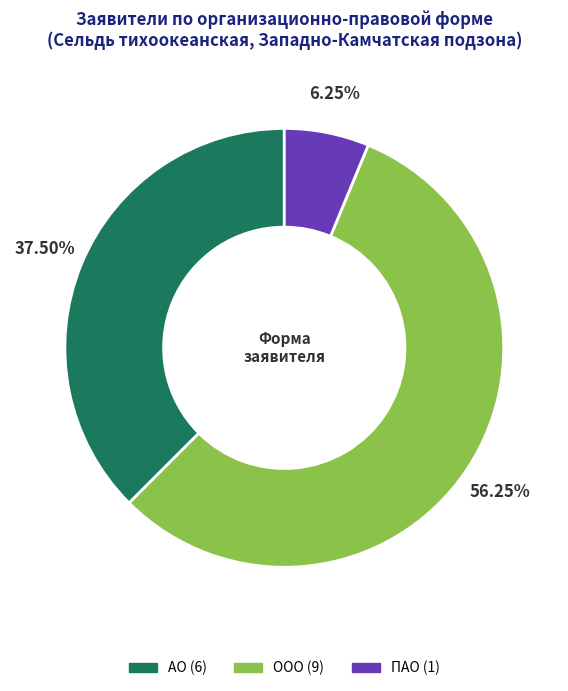

What is the total percentage of ПАО and ООО?

62.5%